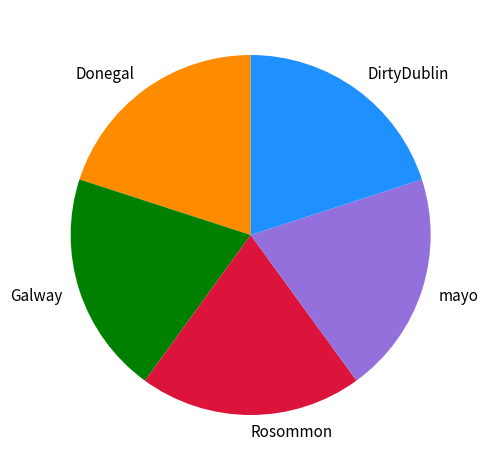

Is there any slice that represents more than half of the pie?

No